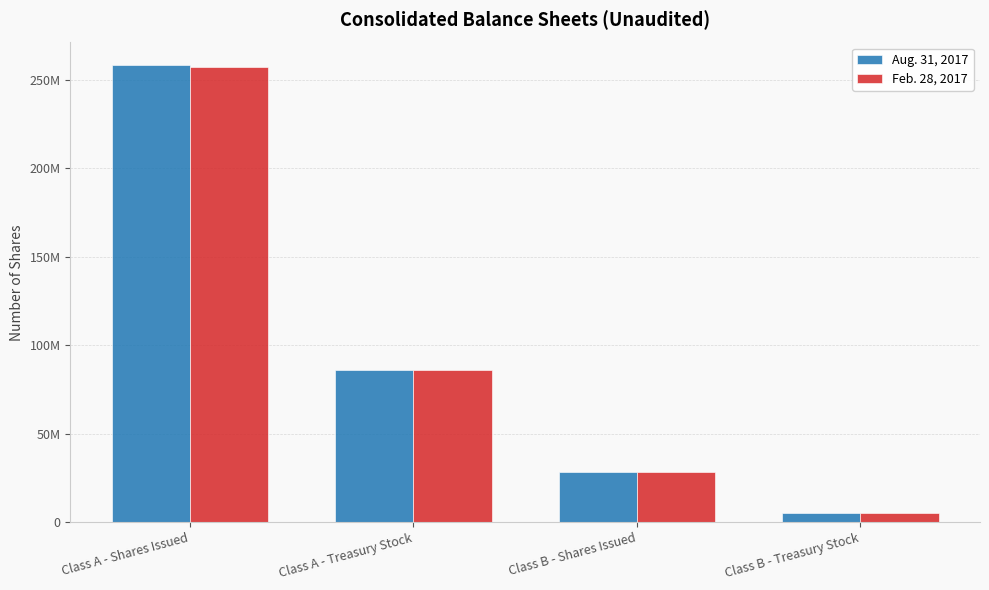

What is the smallest value displayed?

5005800